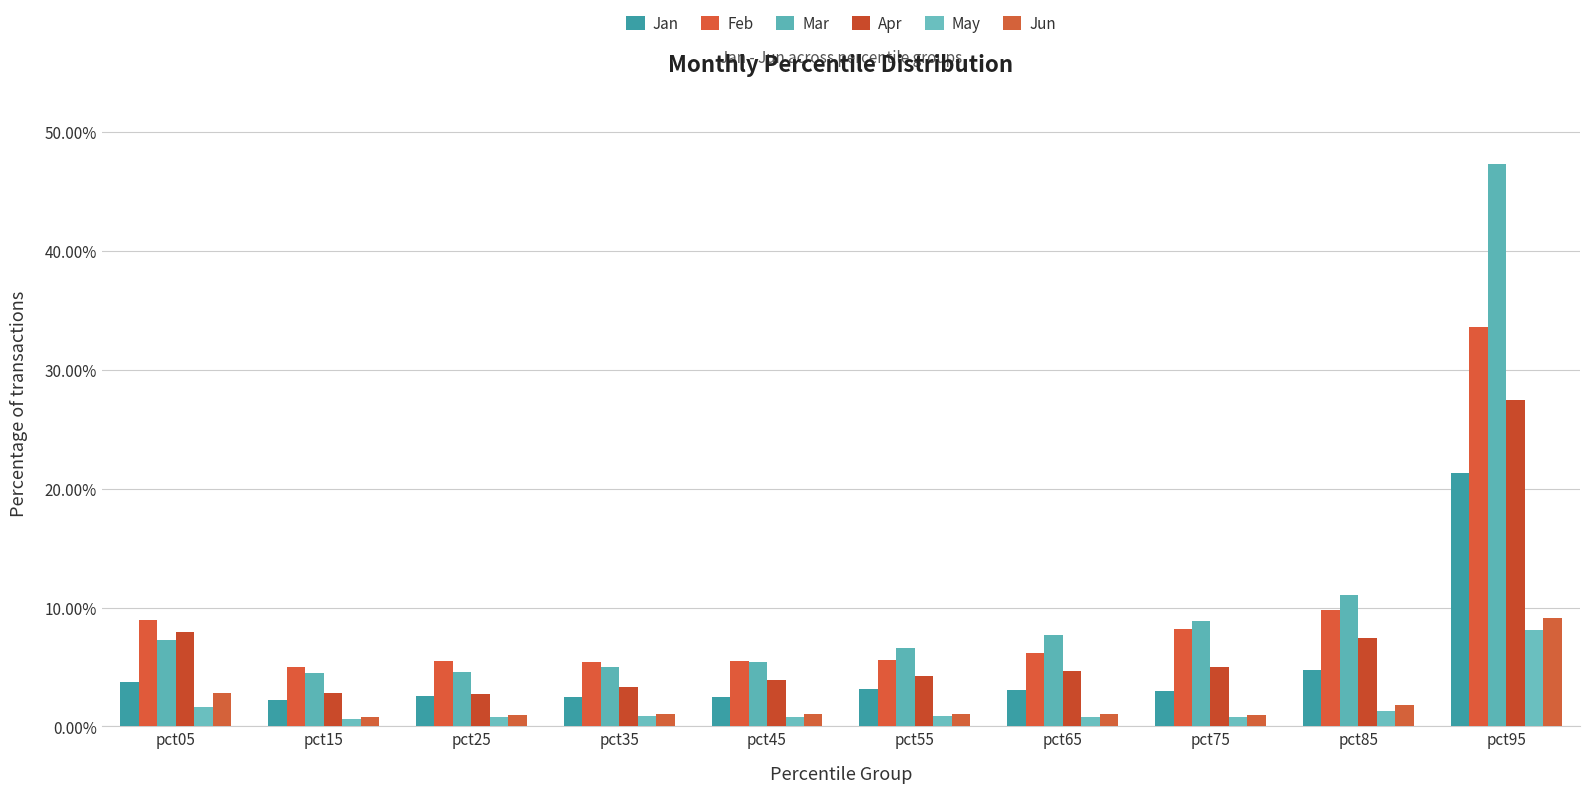

Does the chart contain stacked bars?

No